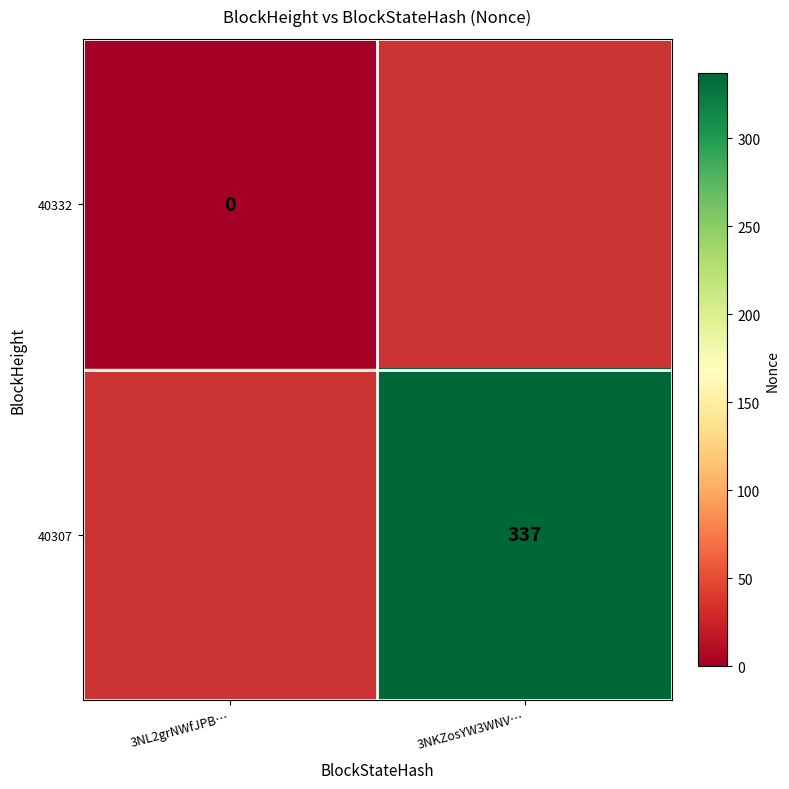

The 40307 series shows 337 at 3NKZosYW3WNV…. True or false?

True